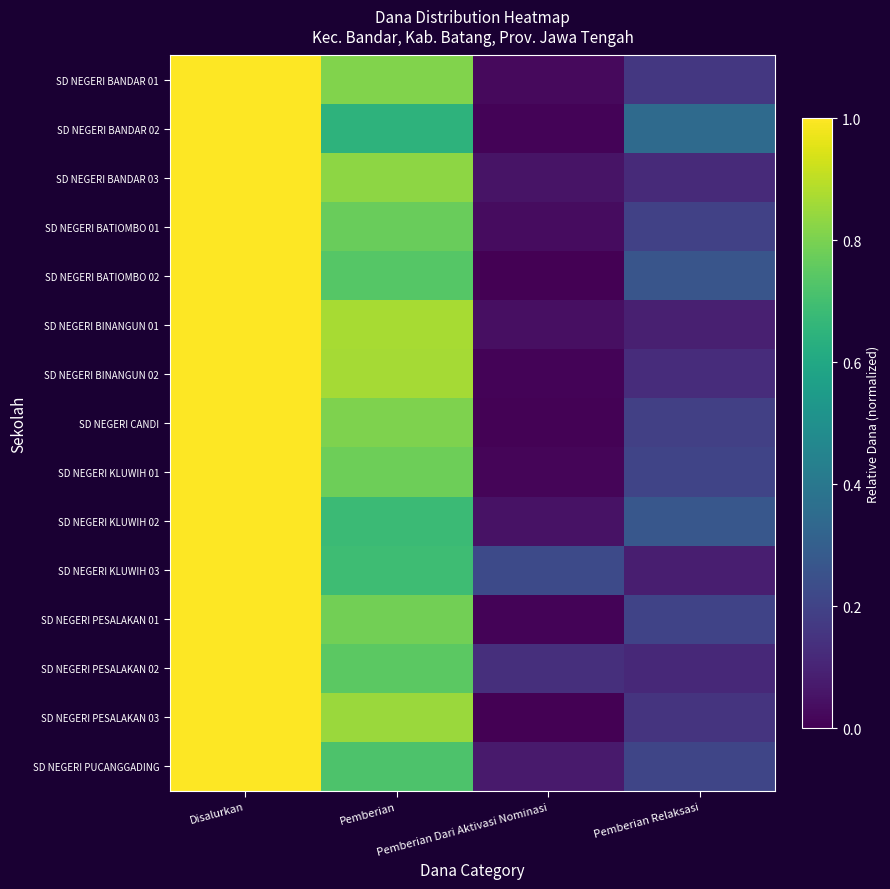

Rank the series by their maximum value, from highest to lowest.

SD NEGERI BANDAR 01, SD NEGERI BANDAR 02, SD NEGERI BANDAR 03, SD NEGERI BATIOMBO 01, SD NEGERI BATIOMBO 02, SD NEGERI BINANGUN 01, SD NEGERI BINANGUN 02, SD NEGERI CANDI, SD NEGERI KLUWIH 01, SD NEGERI KLUWIH 02, SD NEGERI KLUWIH 03, SD NEGERI PESALAKAN 01, SD NEGERI PESALAKAN 02, SD NEGERI PESALAKAN 03, SD NEGERI PUCANGGADING